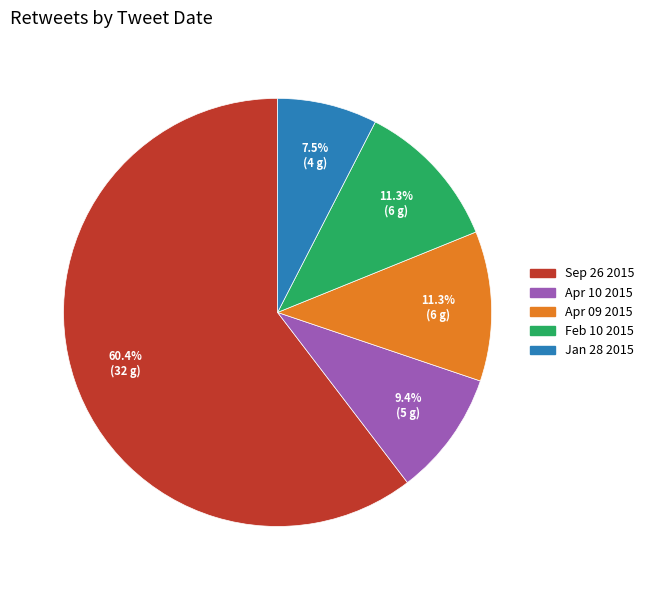

To the nearest percent, what percentage of the pie is Feb 10 2015?

11%